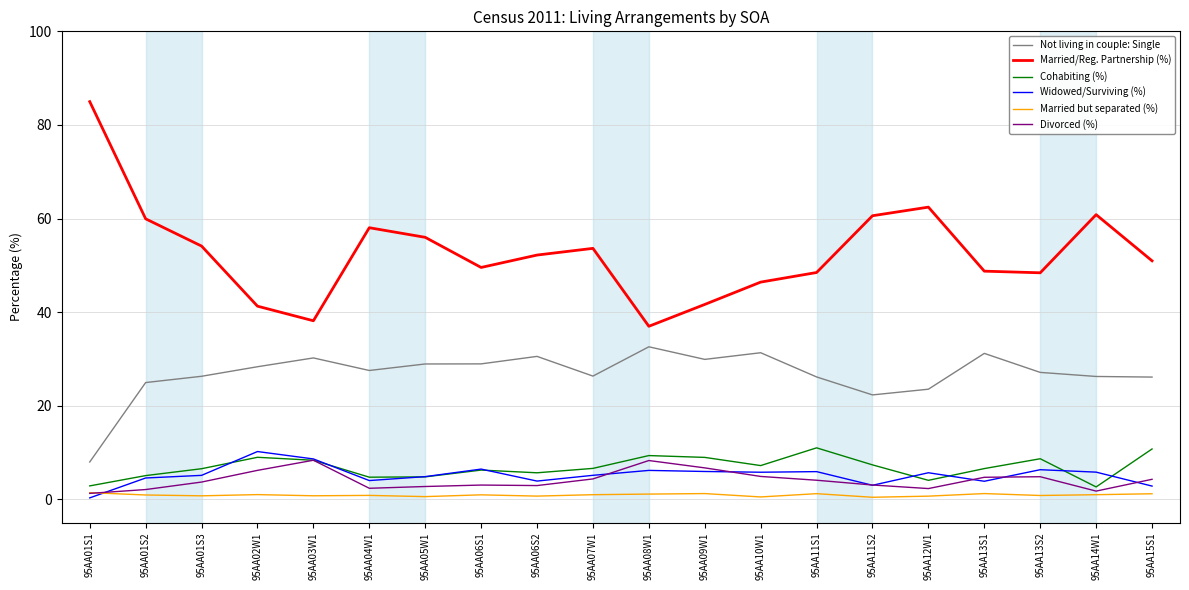

Which series has the largest range (max minus min)?

Married/Reg. Partnership (%)